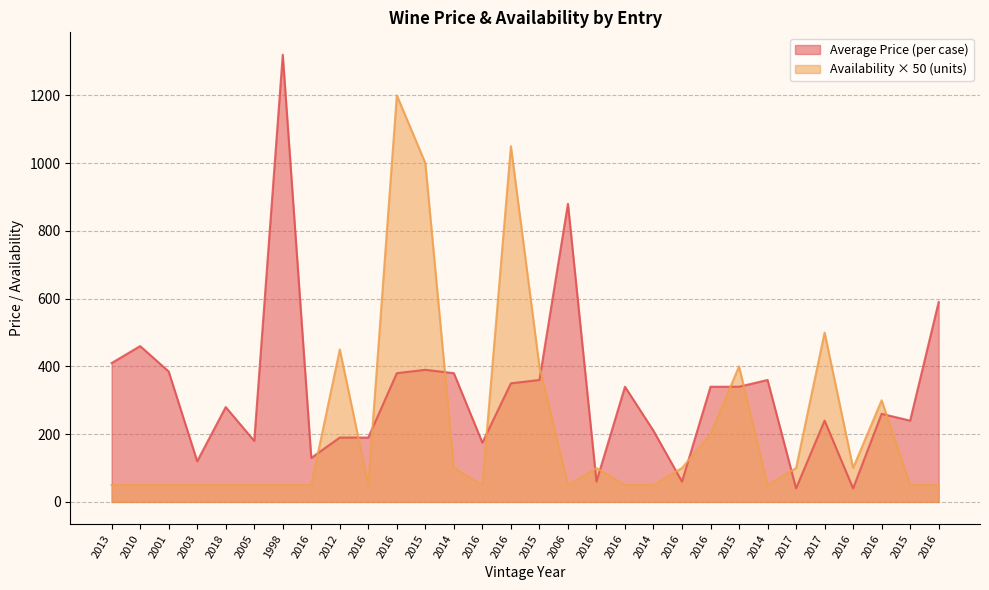

Does the chart have visible grid lines?

Yes